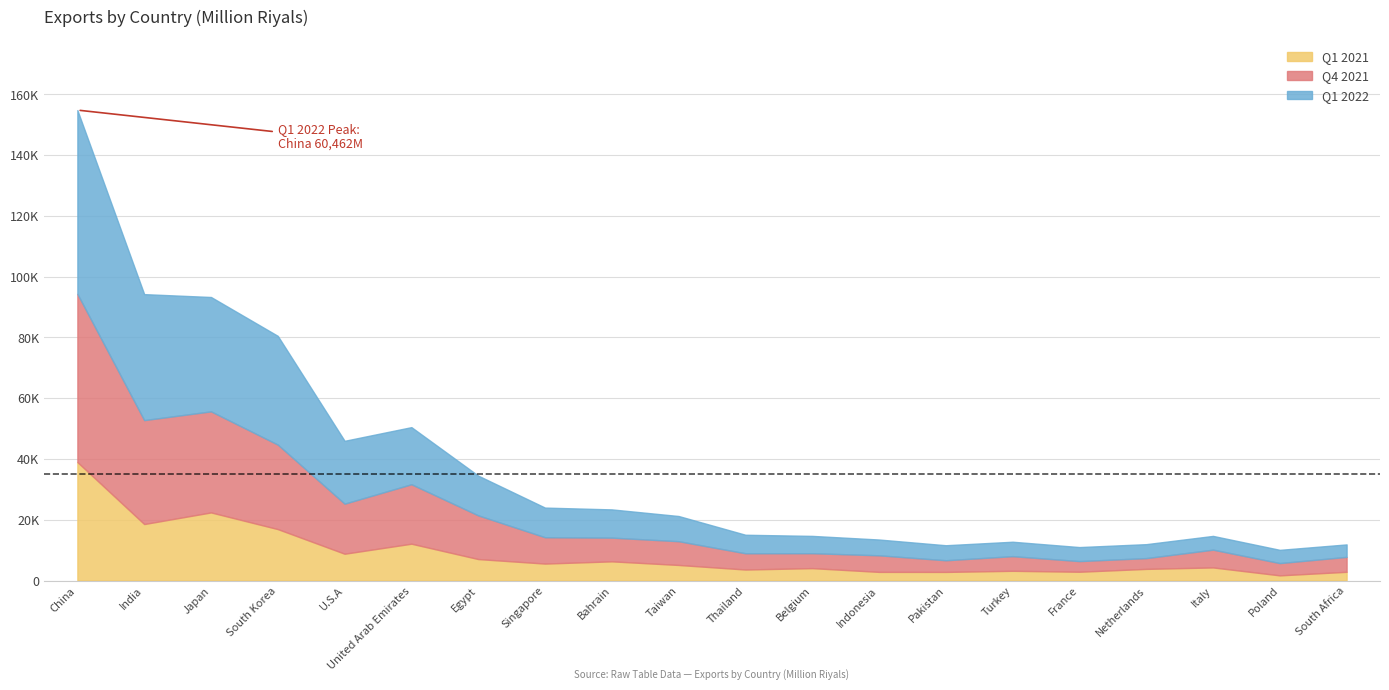

At how many categories does at least one series exceed 48538?

1